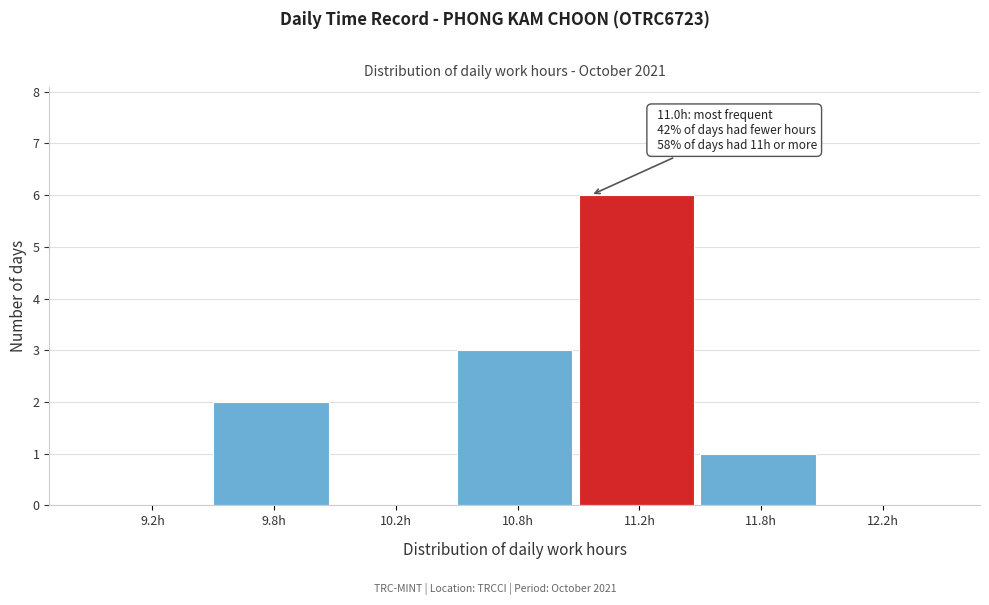

Reading right to left, transcribe all the data shown in this chart.

12.2h=0	11.8h=1	11.2h=6	10.8h=3	10.2h=0	9.8h=2	9.2h=0